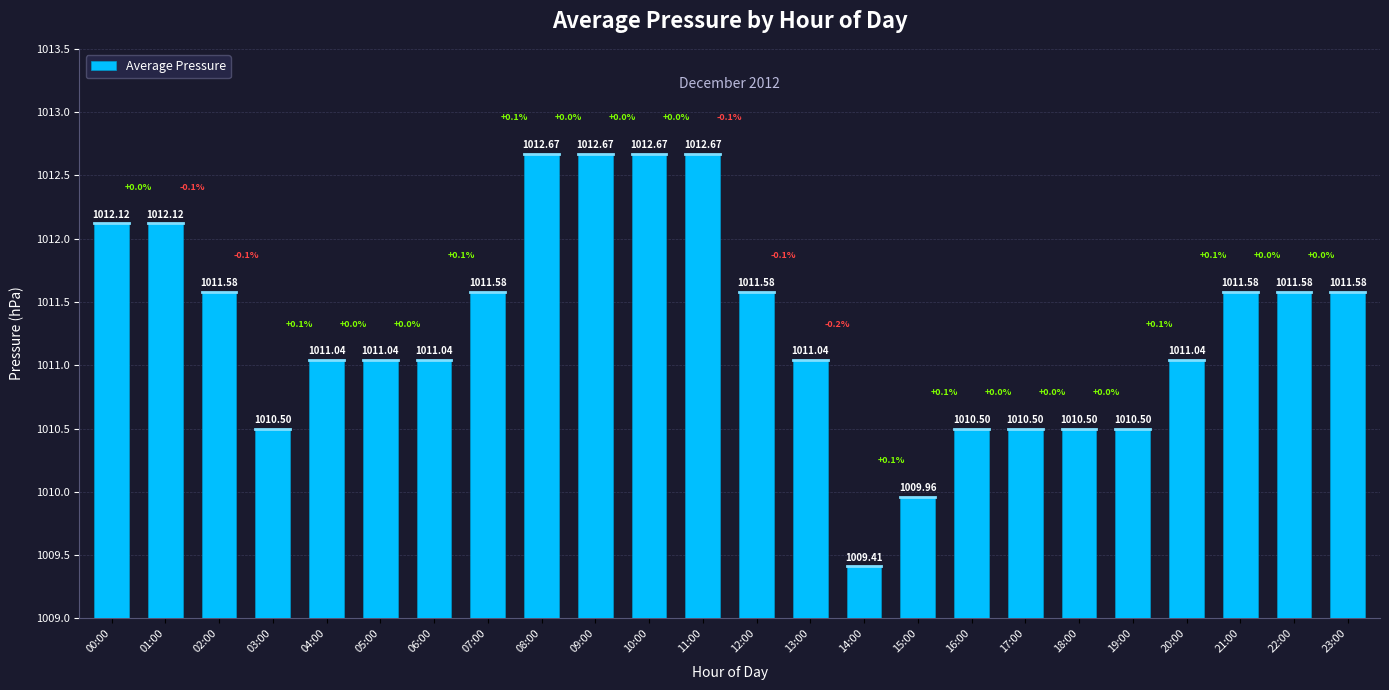

Is it true that the value at 12:00 is 329.1?

False